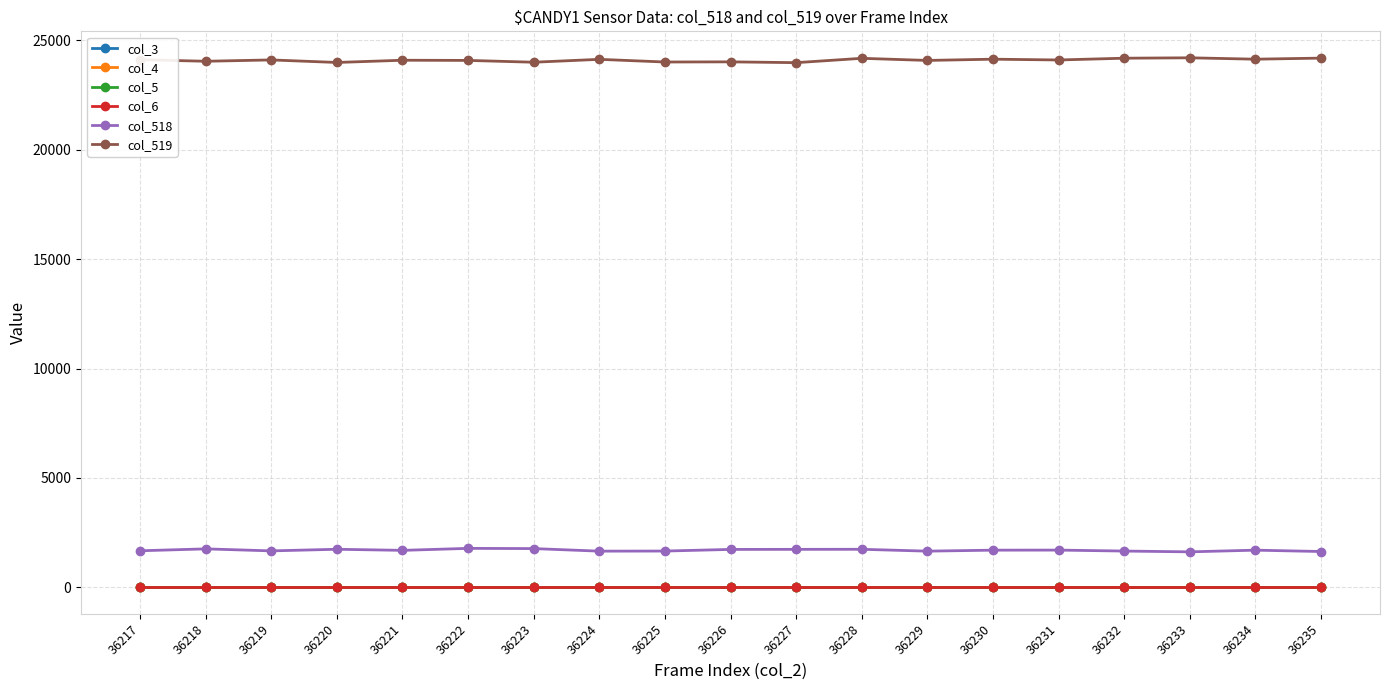

True or false: col_518 has more than 0 interior local peaks.

True